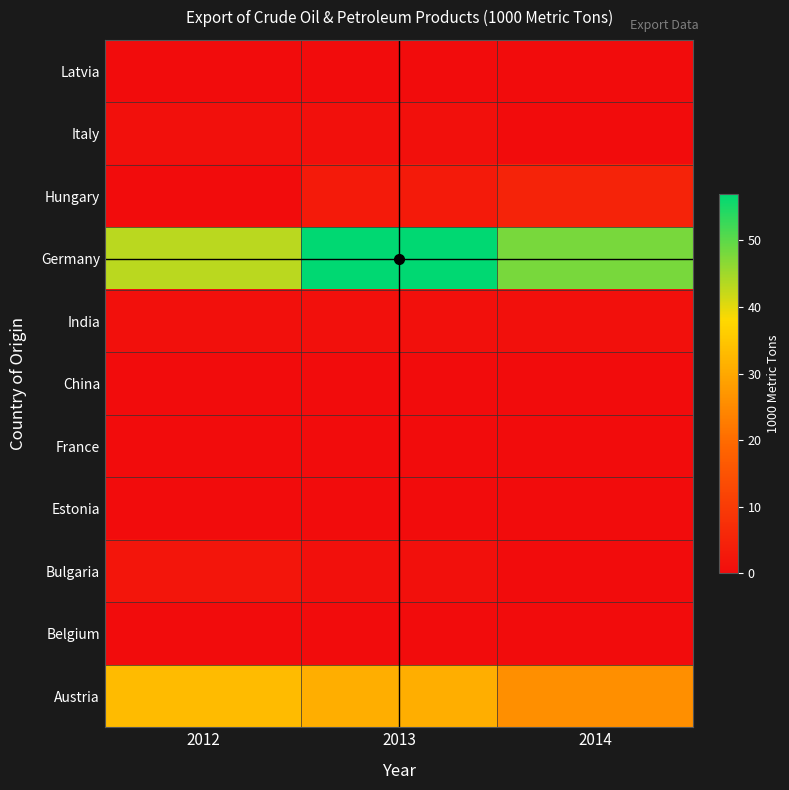

Which label corresponds to the largest value in the chart?

2013